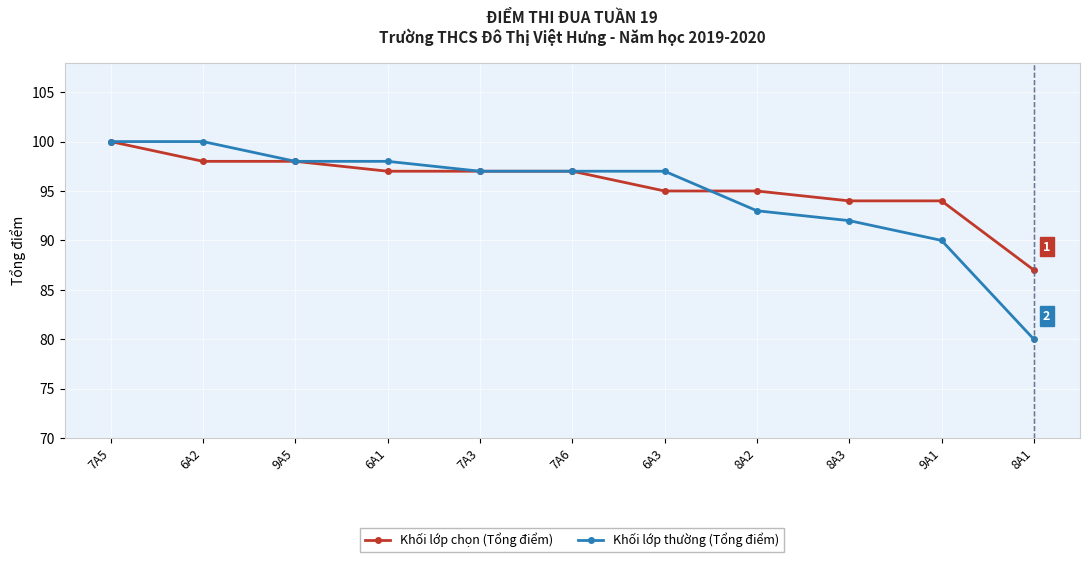

At which category is the sum across all series the highest?

7A5